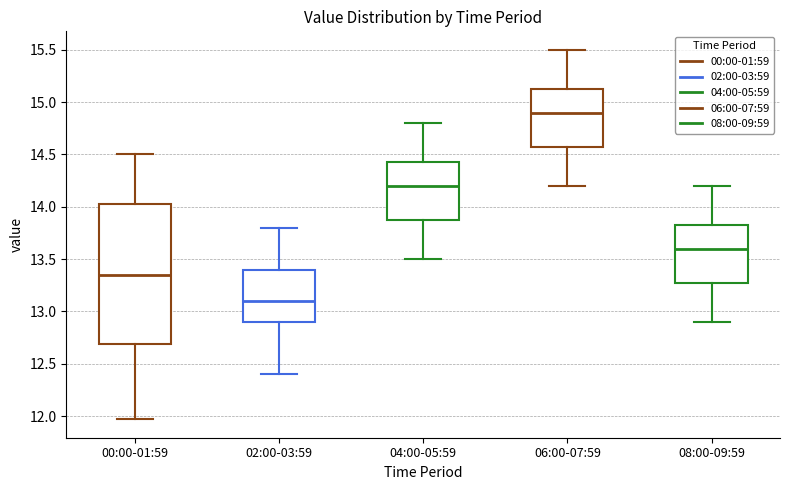

Which box's median line is the lowest?

02:00-03:59